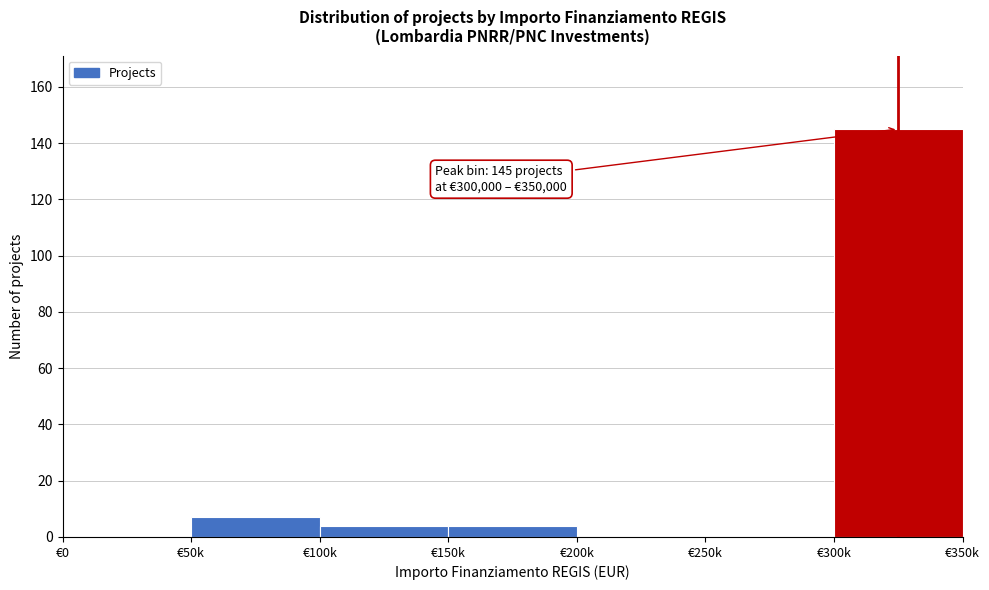

Reading right to left, transcribe all the data shown in this chart.

€300k=145	€250k=0	€200k=0	€150k=4	€100k=4	€50k=7	€0=0